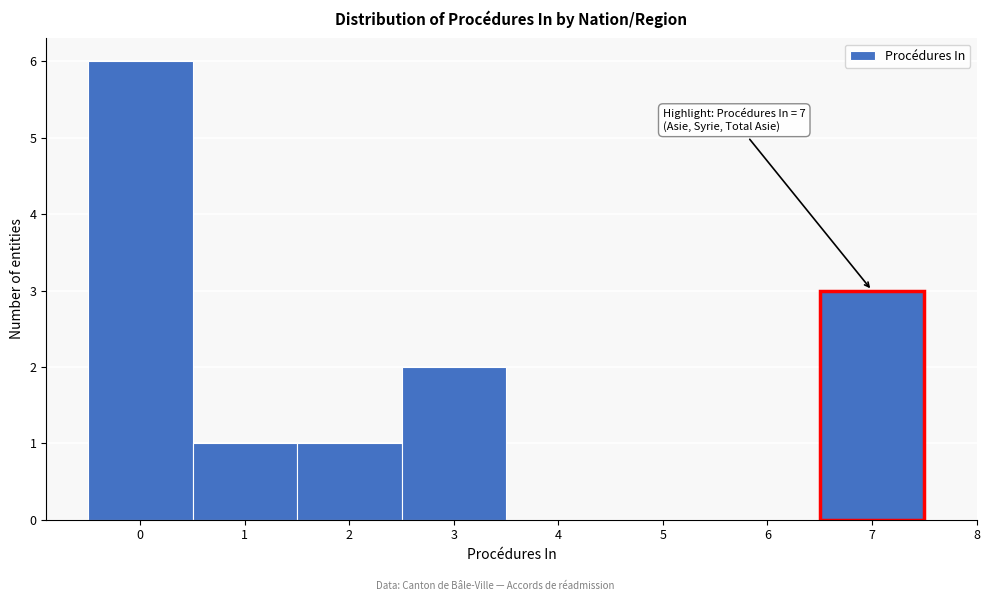

Over which range of the x-axis is the bar tallest?

-0.5 to 0.5